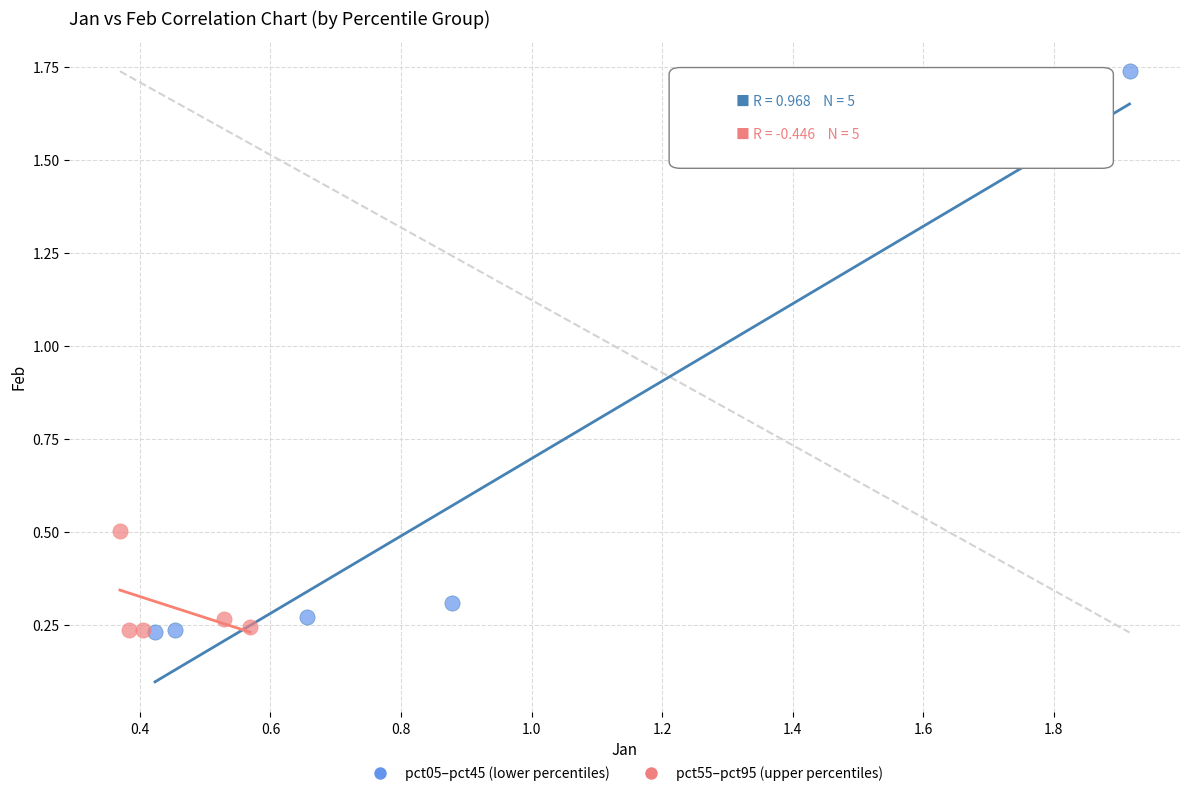

Which series reaches the maximum Y coordinate?

pct05–pct45 (lower percentiles)